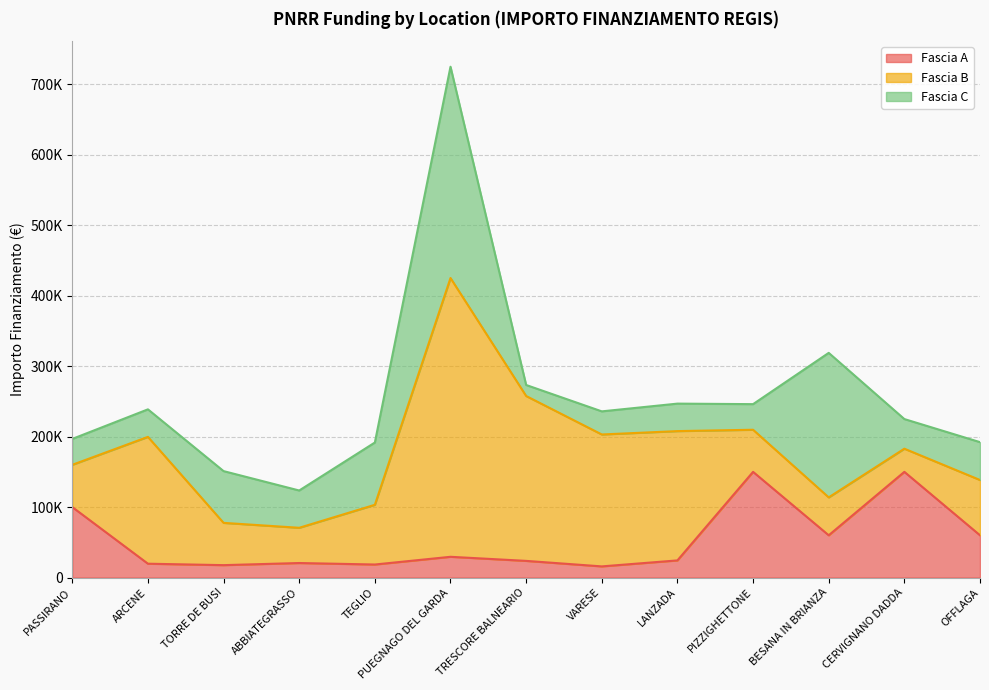

The value of Fascia A at LANZADA is 24354.0. True or false?

True